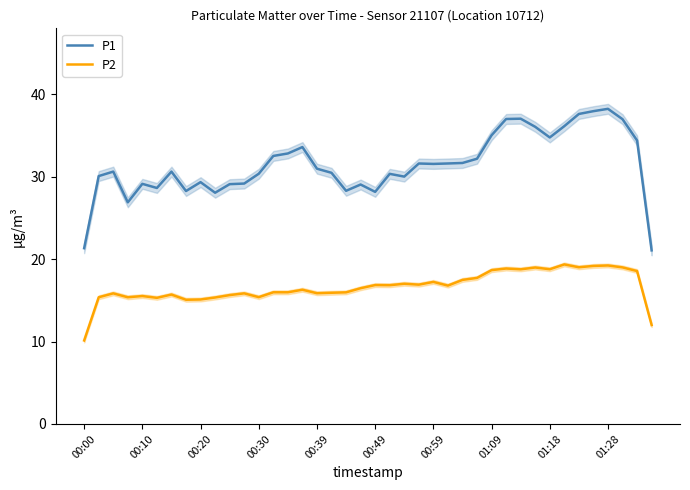

What is the difference between the highest and lowest values at 17?

14.6